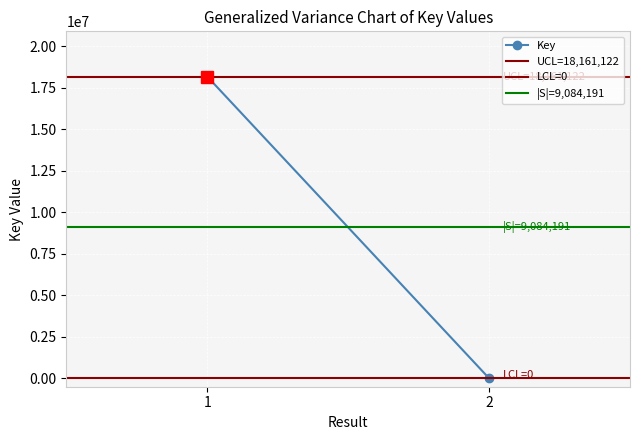

Which has a higher value, 1 or 2?

1